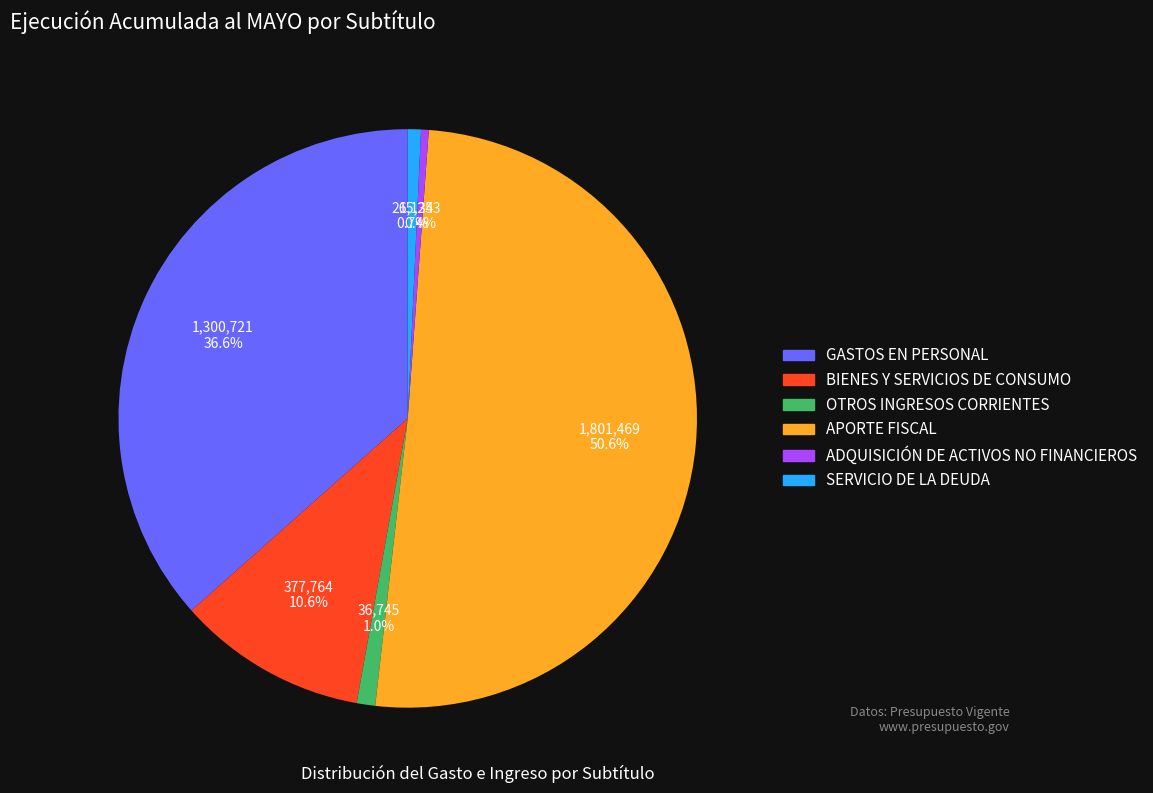

What percentage is the APORTE FISCAL slice, to the nearest percent?

51%